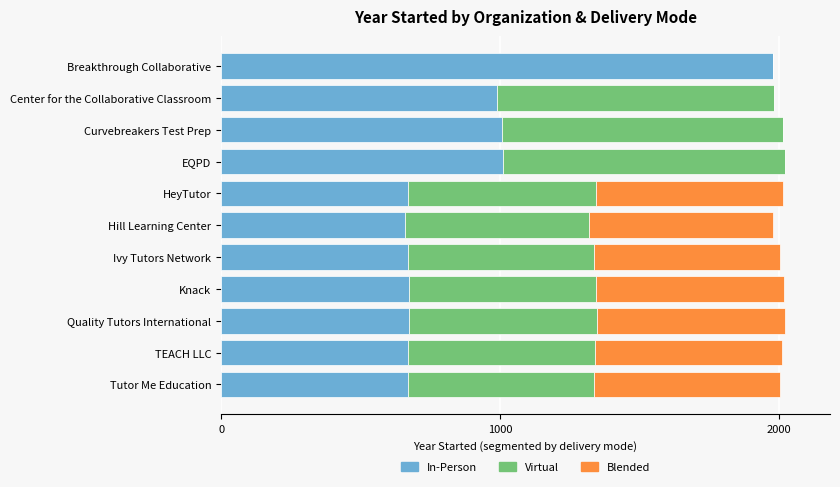

What is the total value across all series at Knack?

2016